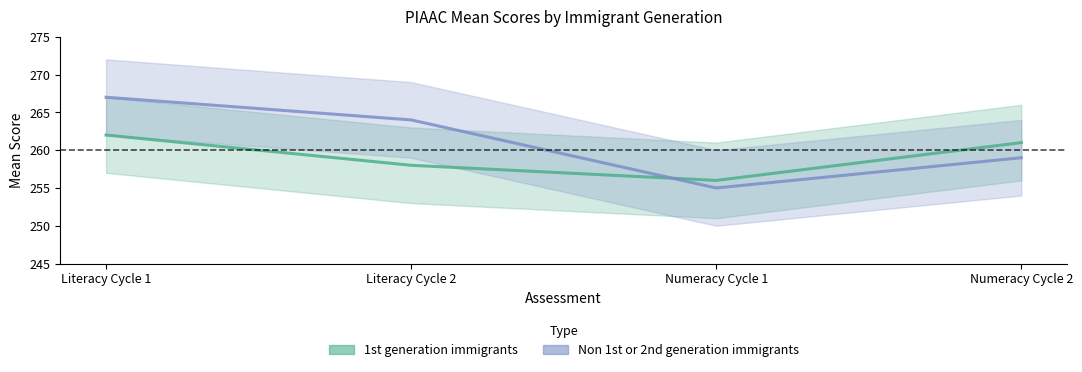

Between Literacy Cycle 1 and Numeracy Cycle 2, which series saw the biggest shift?

Non 1st or 2nd generation immigrants